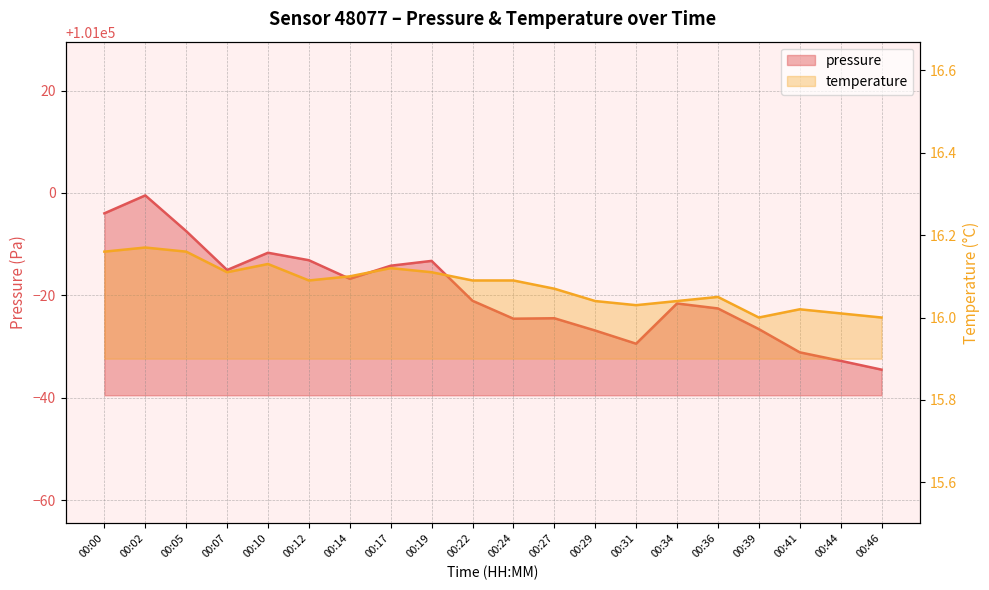

How many interior local peaks does the temperature series have?

5